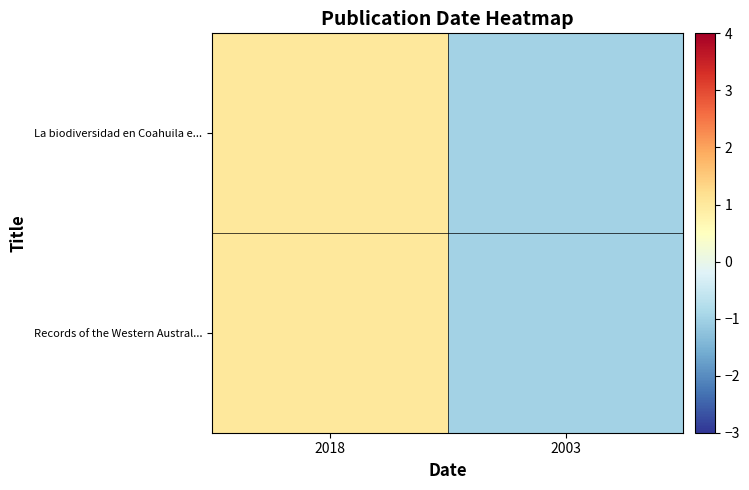

Which has a higher value, 2003 or 2018?

2018